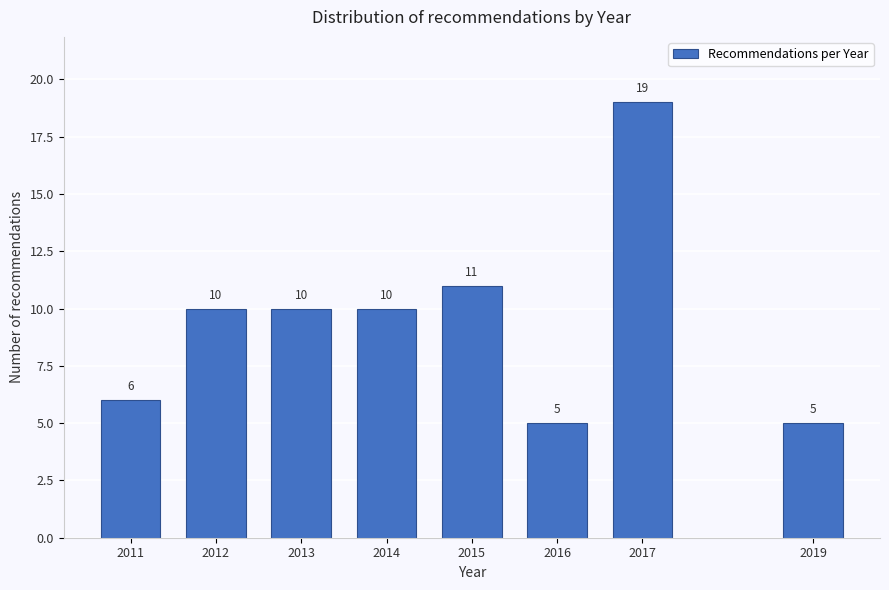

Reading left to right, transcribe all the data shown in this chart.

2011=6	2012=10	2013=10	2014=10	2015=11	2016=5	2017=19	2019=5